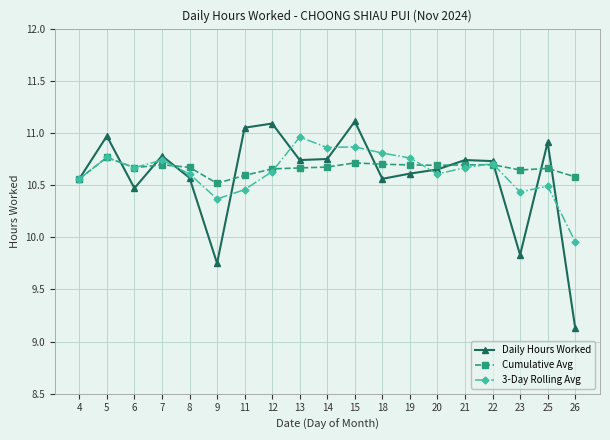

What is the spread (max minus min) of values at 7?

0.1